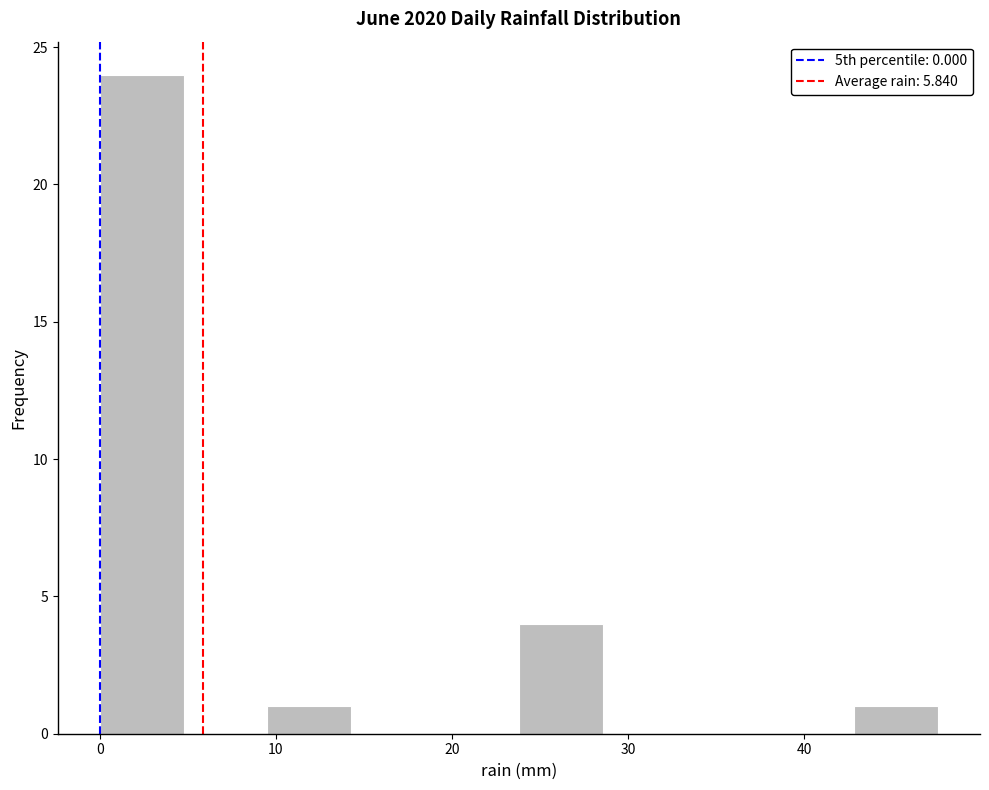

How tall is the bar that spans 24 to 29 on the x-axis? Neither the bar edges nor the heights are printed on the chart, so give them approximately, as read against the axes.

4